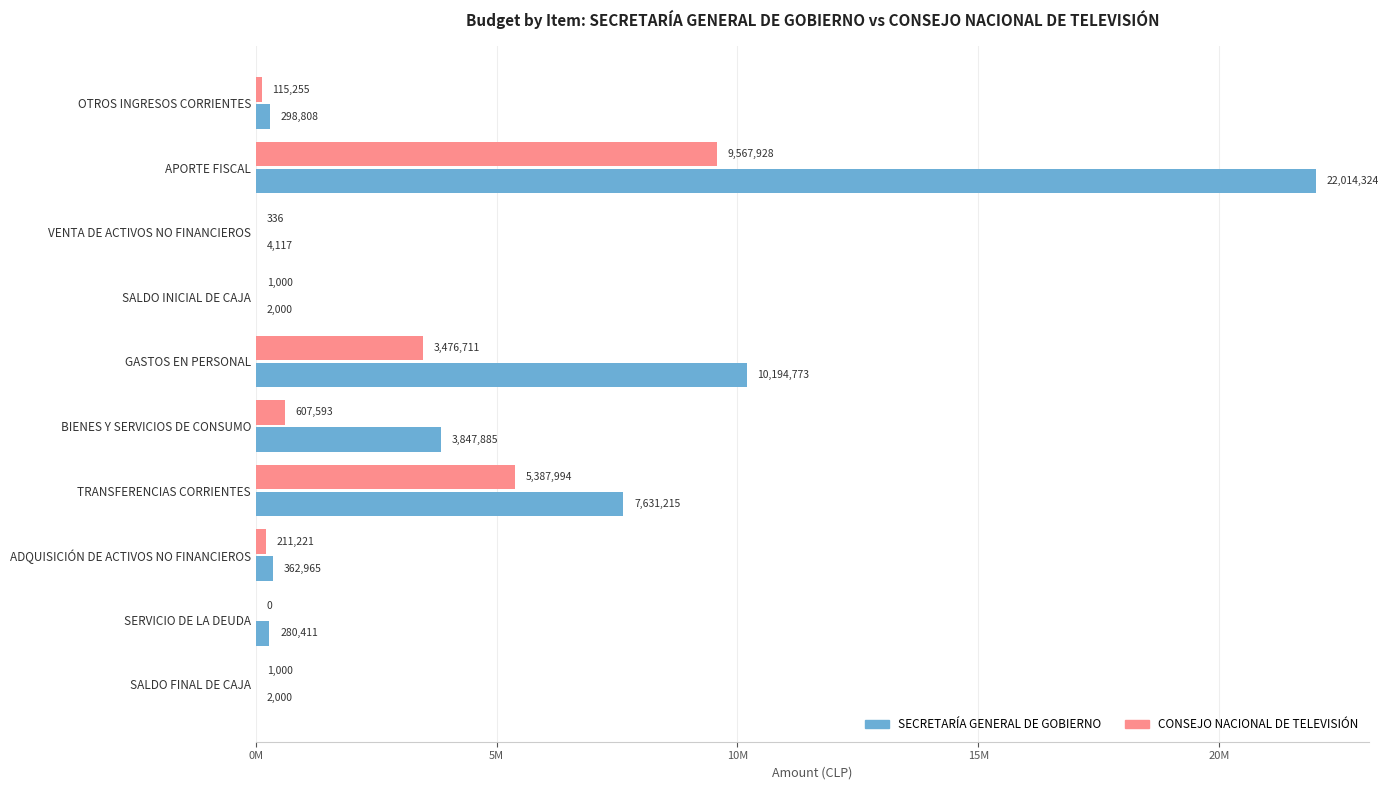

Reading left to right, what are all the values shown in this chart?

SECRETARÍA GENERAL DE GOBIERNO: 298808	22014324	4117	2000	10194773	3847885	7631215	362965	280411	2000
CONSEJO NACIONAL DE TELEVISIÓN: 115255	9567928	336	1000	3476711	607593	5387994	211221	0	1000